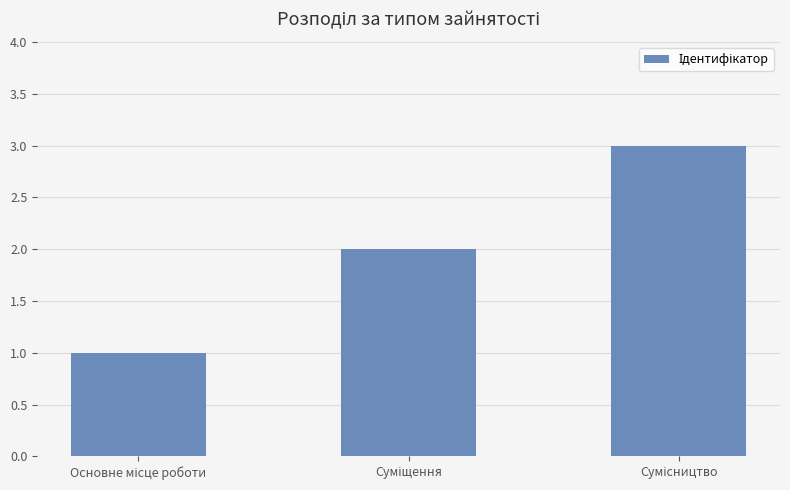

What is the greatest value displayed?

3